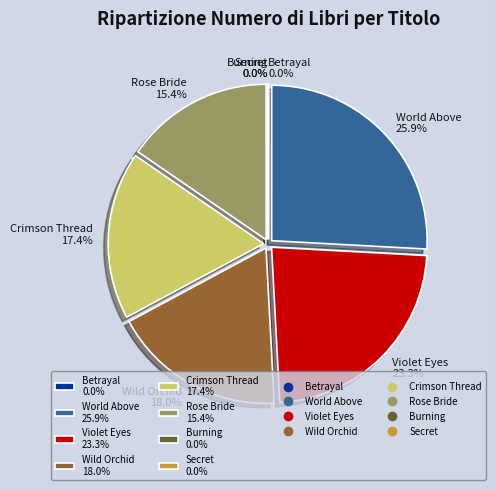

Is there any slice that represents more than half of the pie?

No